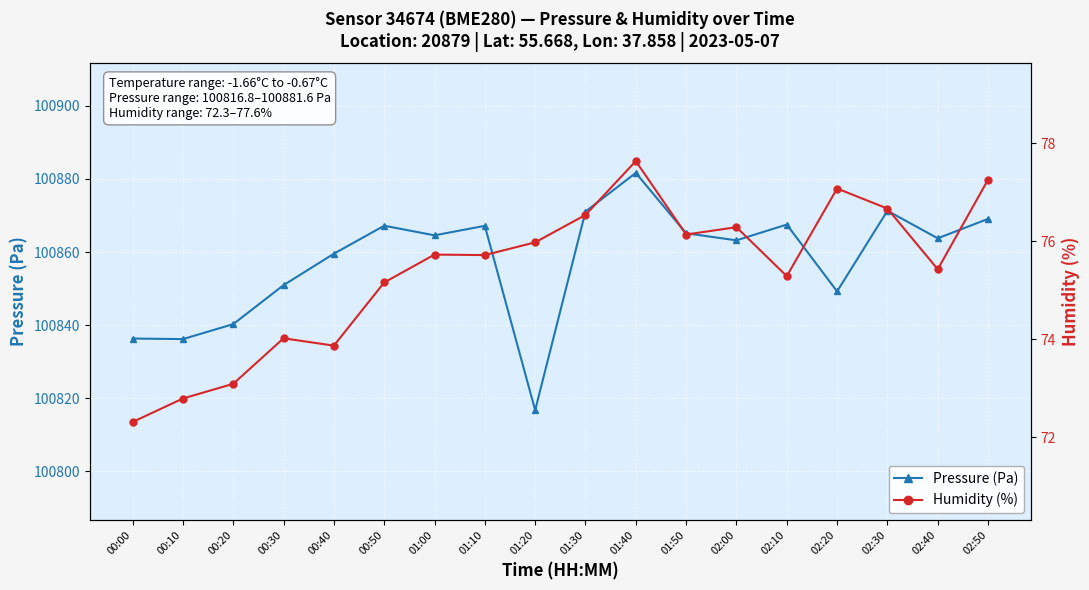

At 01:20, list the series in order from largest to smallest.

Pressure (Pa), Humidity (%)